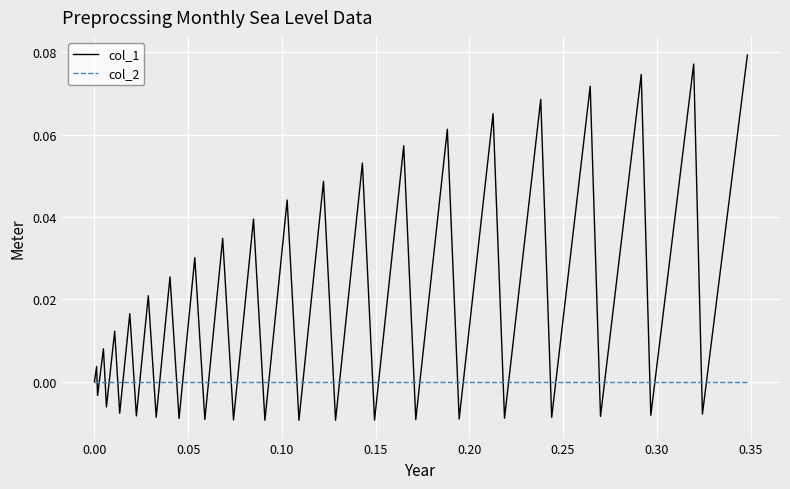

Which series has the widest spread of values?

col_1